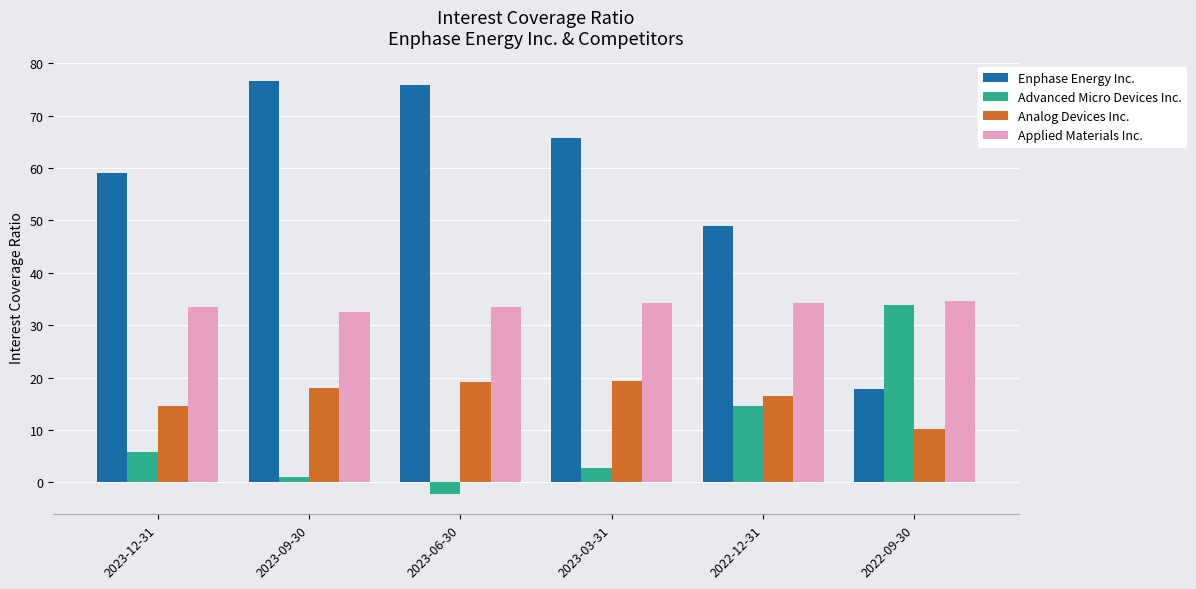

What is the difference between the maximum and minimum values in the Analog Devices Inc. series?

9.3